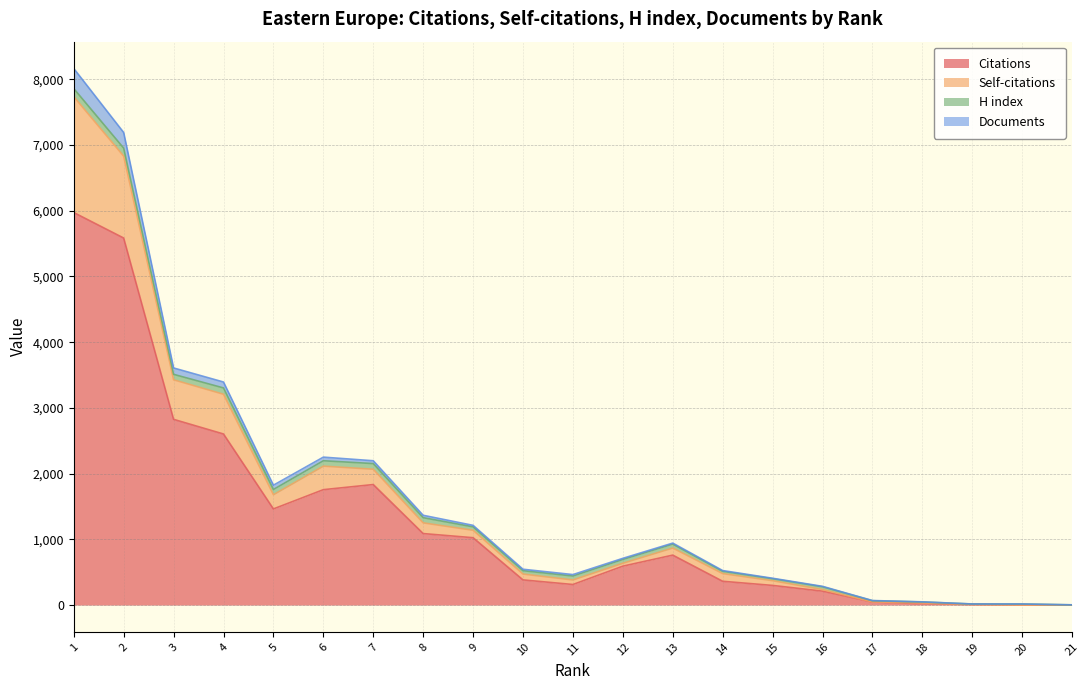

The value of Documents at 6 is 773. True or false?

False